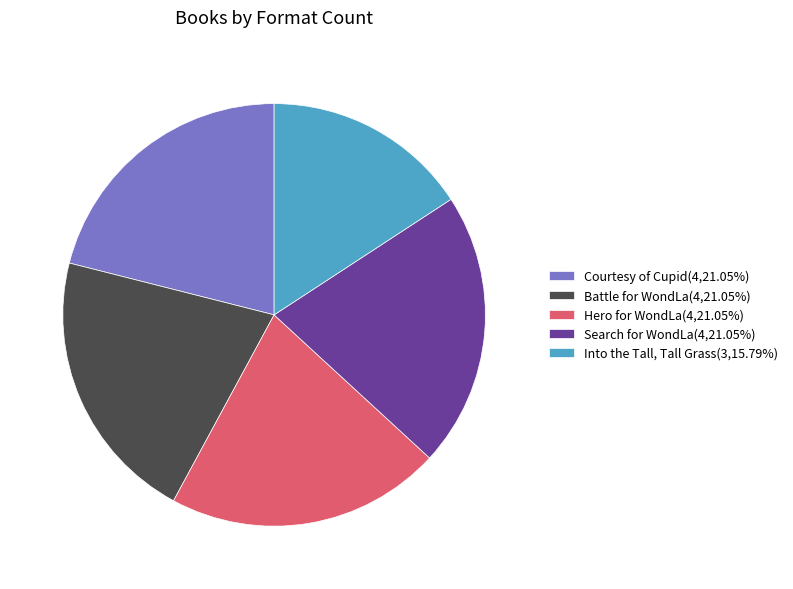

True or false: Search for WondLa accounts for 28% of the total.

False